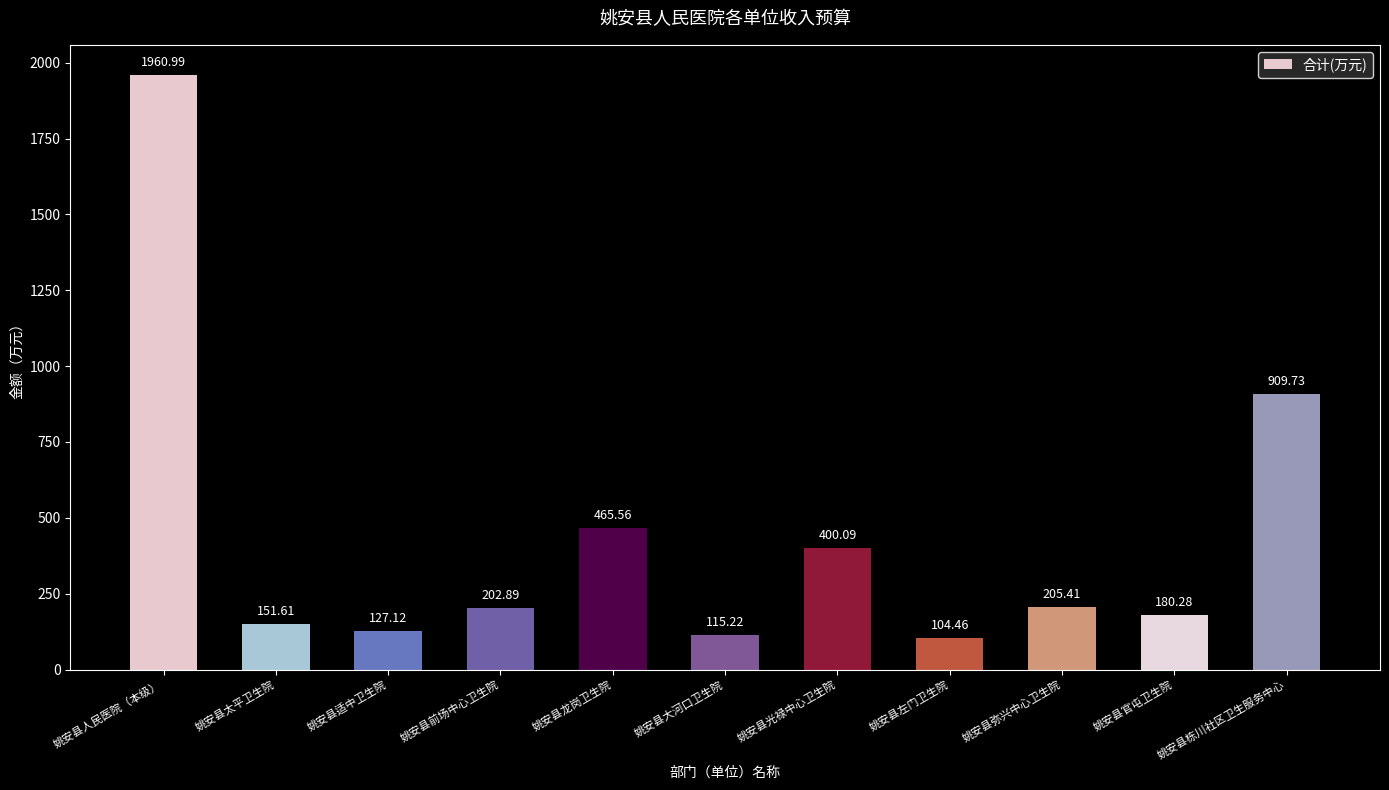

What is the sum of all values?

4823.3